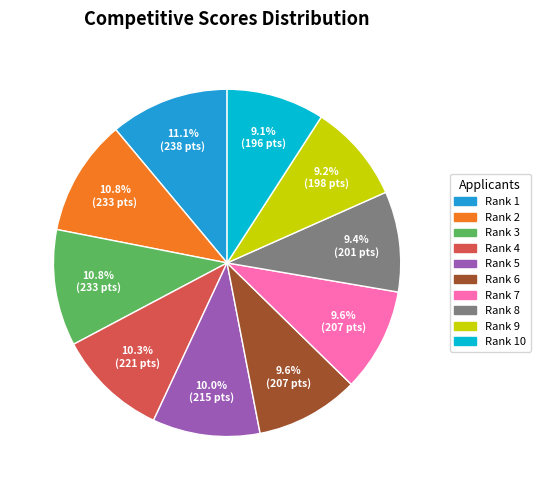

Does any single category account for the majority?

No